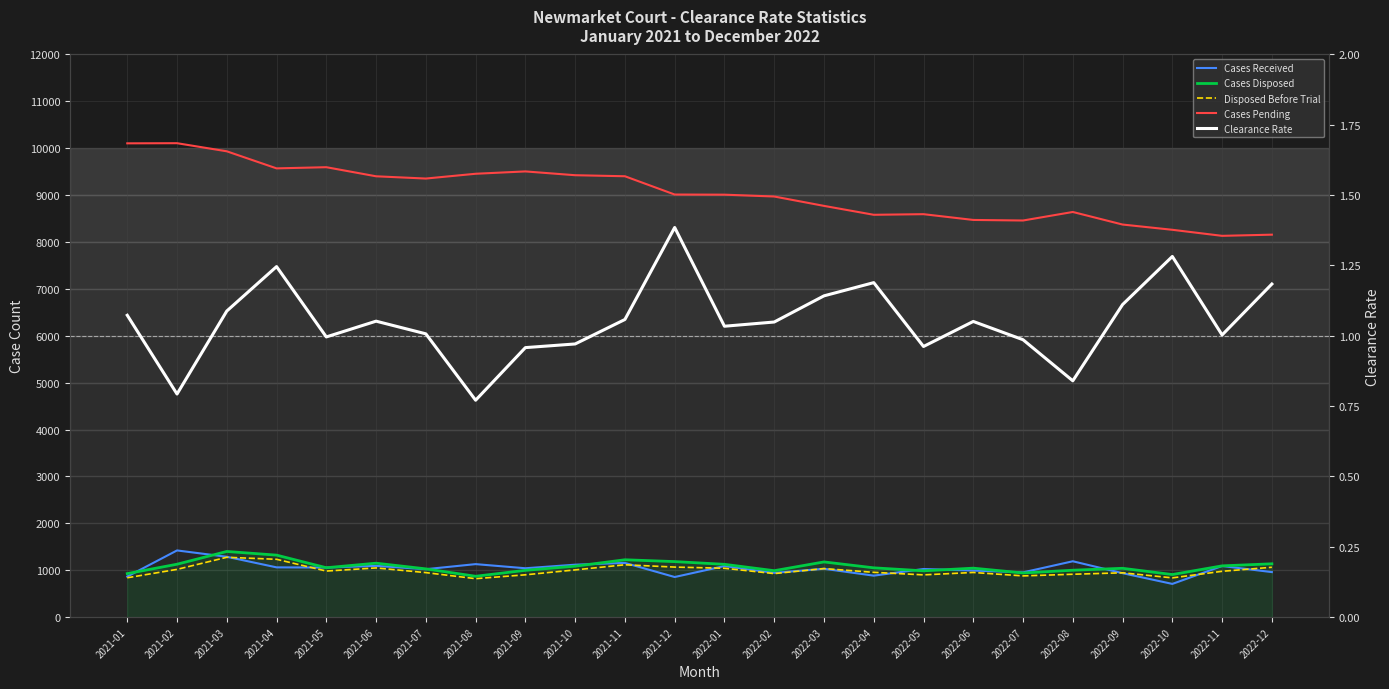

List the series in order of their peak value, highest first.

Cases Pending, Cases Received, Cases Disposed, Disposed Before Trial, Clearance Rate